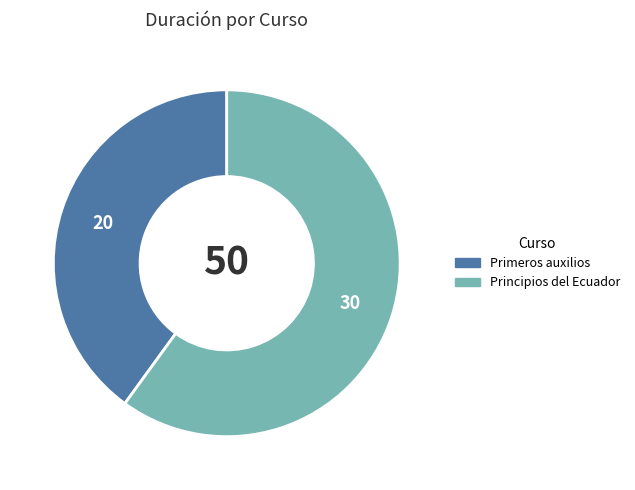

What is the largest slice in the pie chart?

Principios del Ecuador